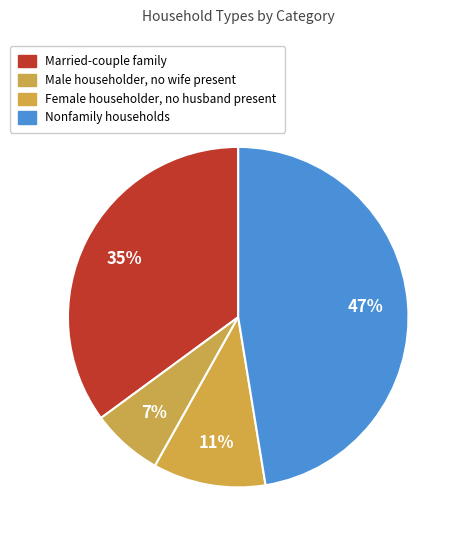

To the nearest percent, what percentage of the pie is Female householder, no husband present?

11%